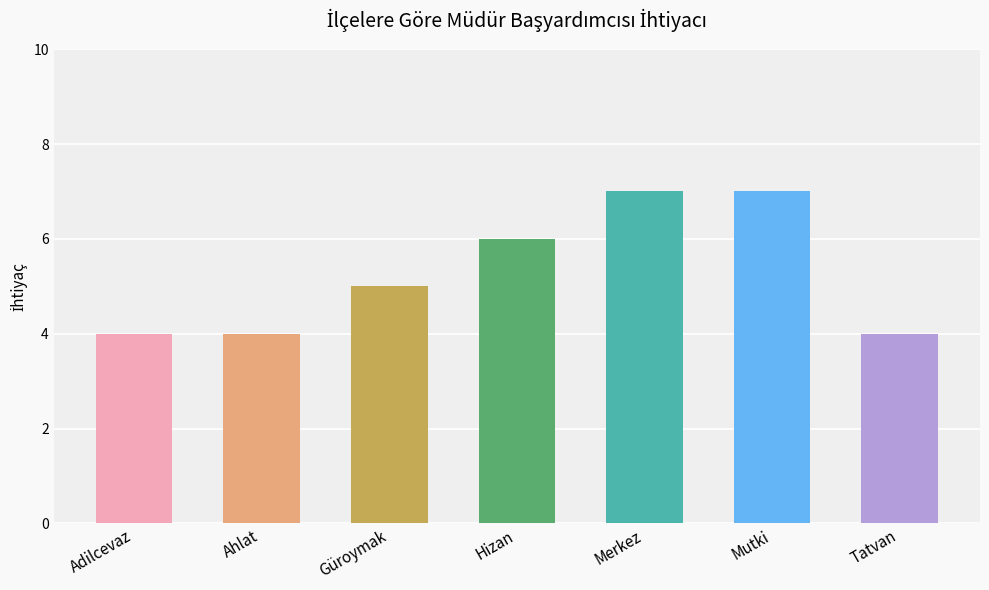

How many distinct data groups are displayed?

1